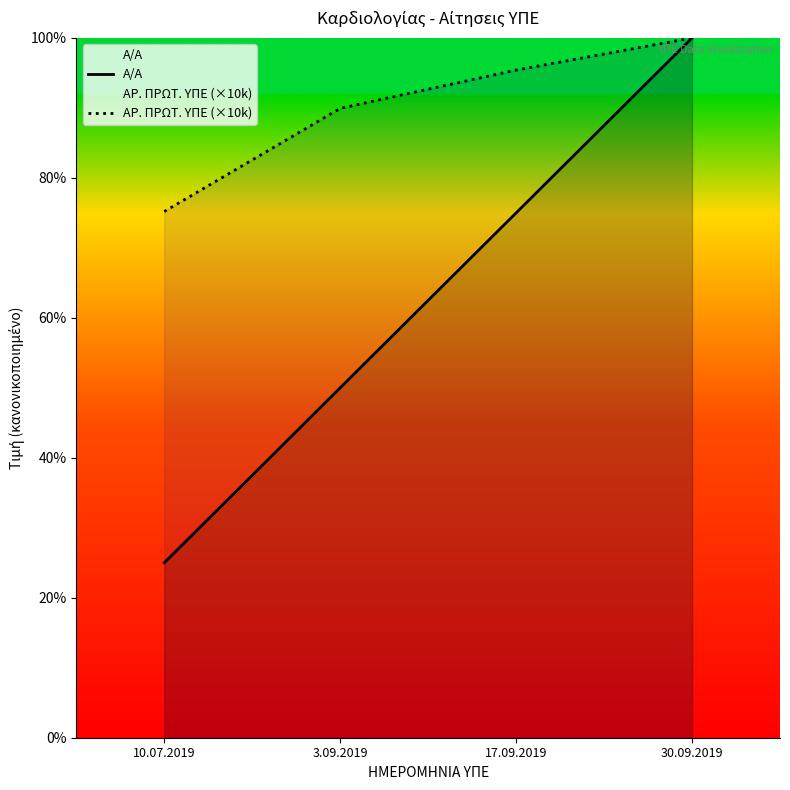

What is the minimum value shown in the chart?

25.0